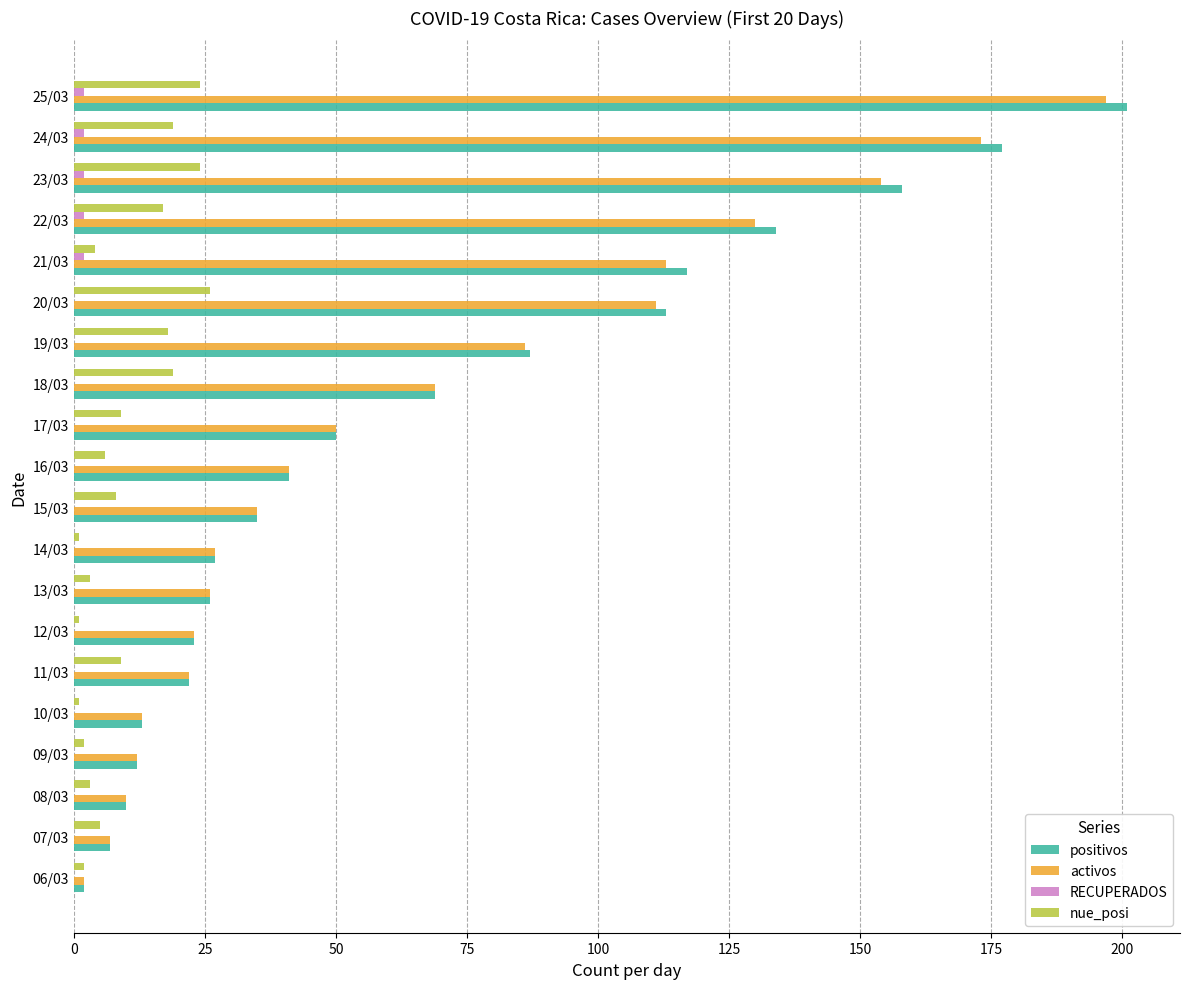

At which category is the sum across all series the highest?

25/03